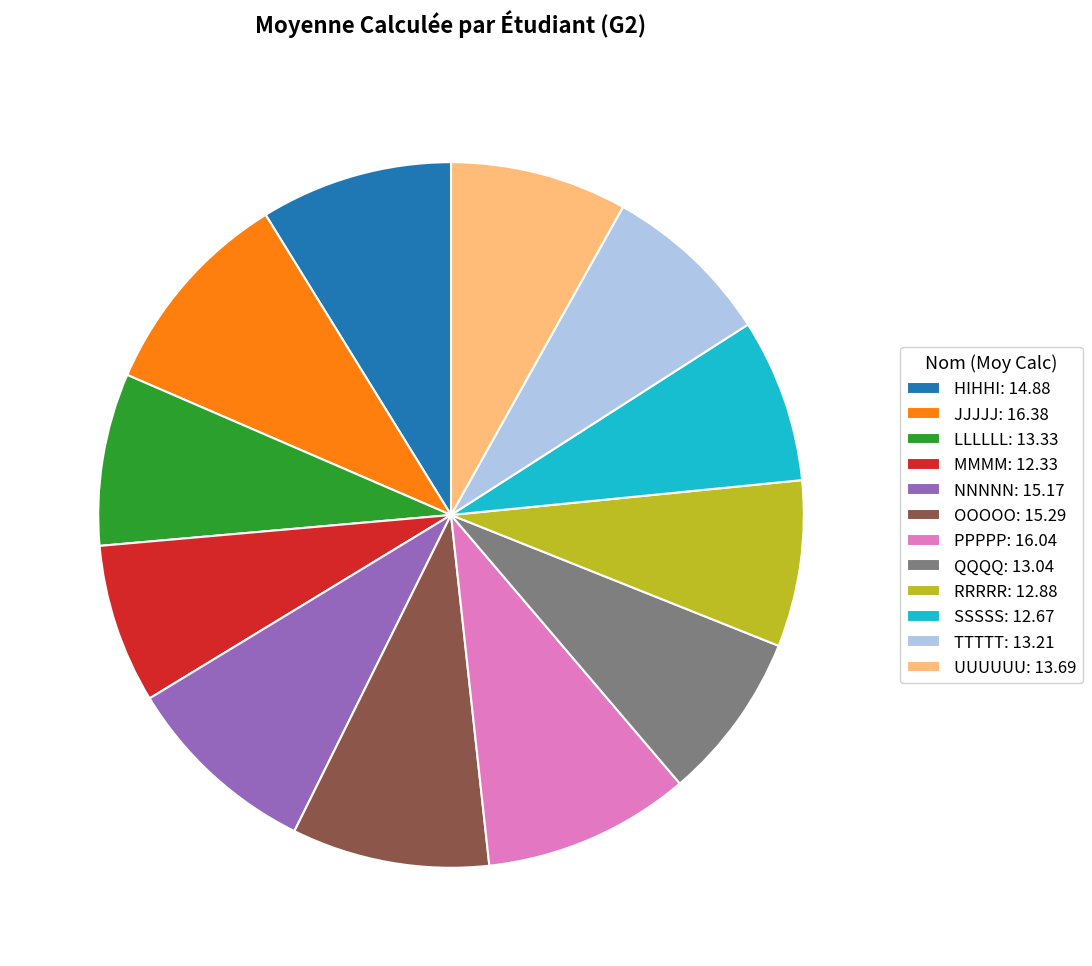

The SSSSS slice represents 7% of the pie. True or false?

True